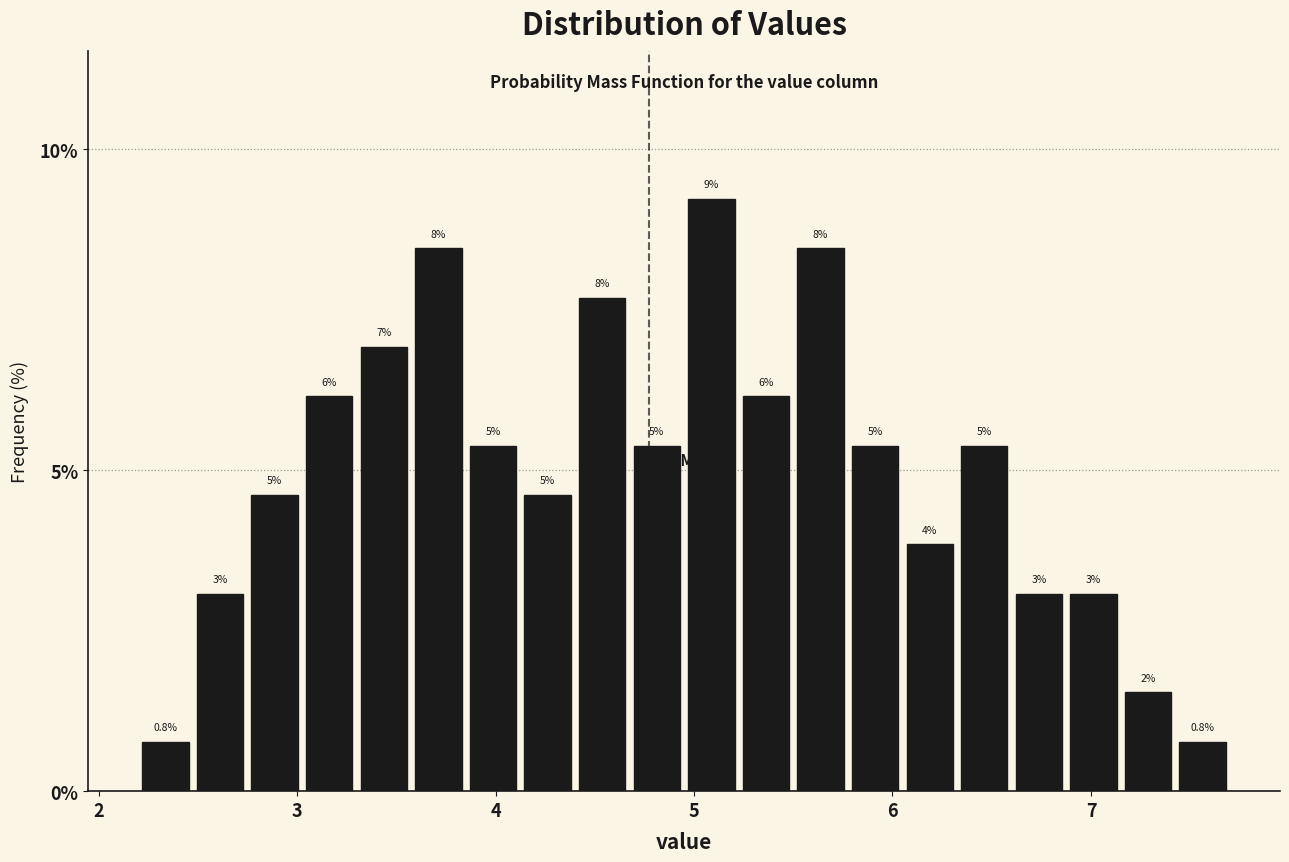

Around what value on the x-axis is the tallest bar? Give the approximate position of its centre, as read against the axis.

5.1